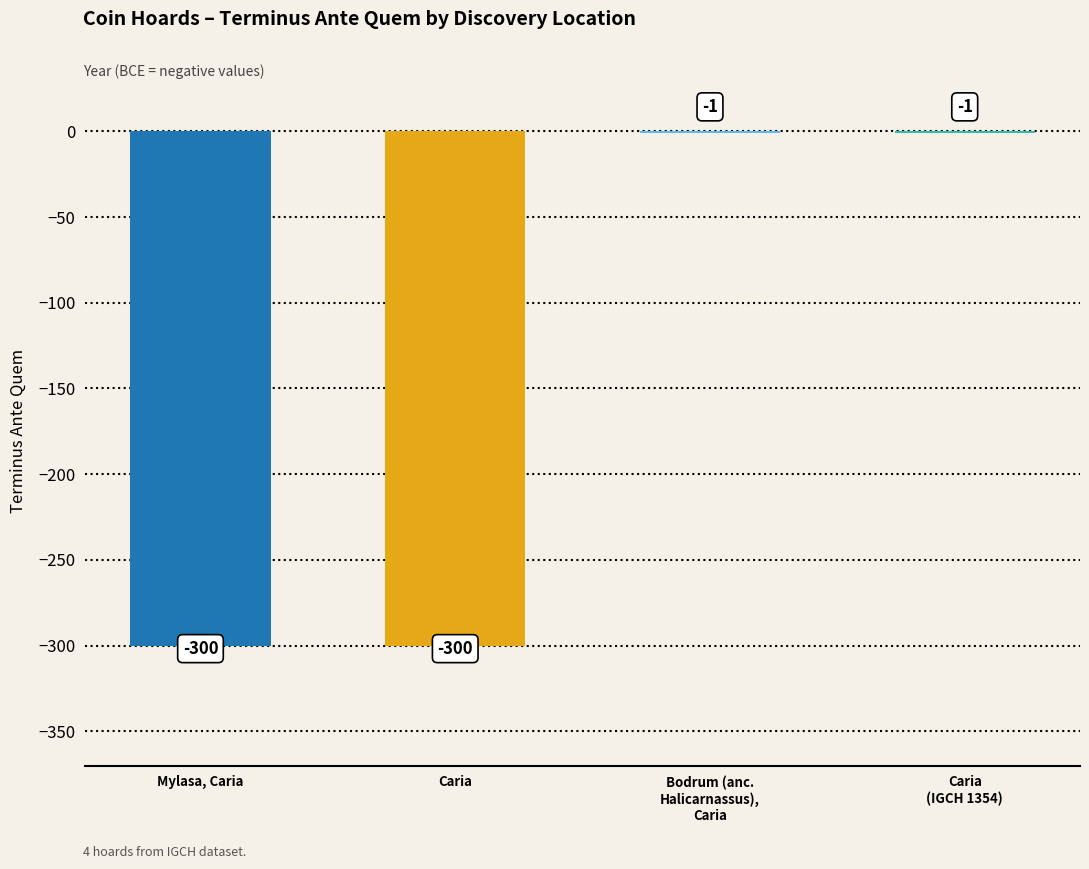

The chart shows a value of -300 at Caria. True or false?

True